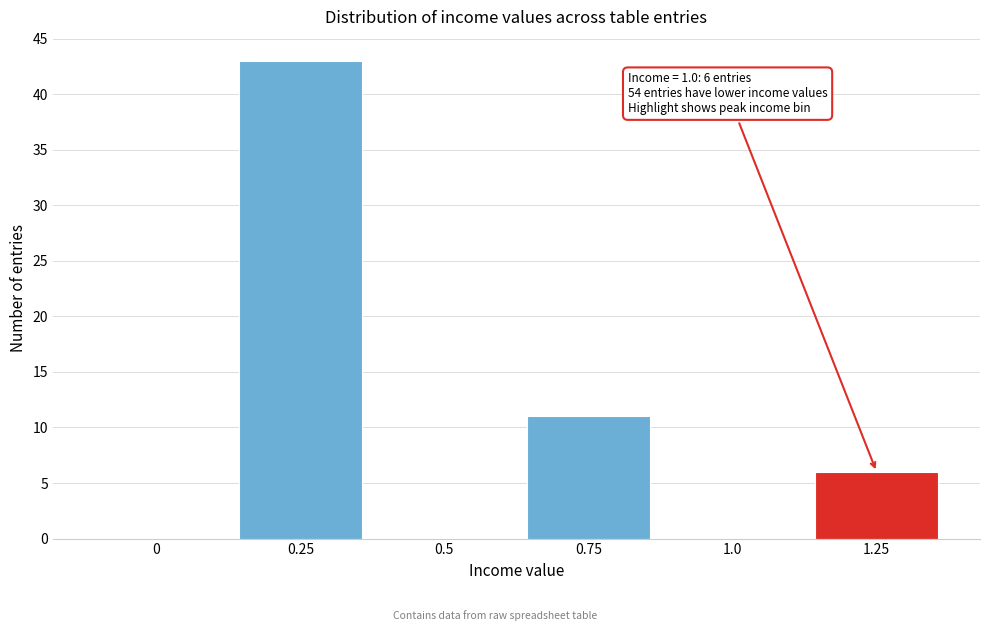

Reading left to right, list all the values displayed in this chart.

0=0	0.25=43	0.5=0	0.75=11	1.0=0	1.25=6